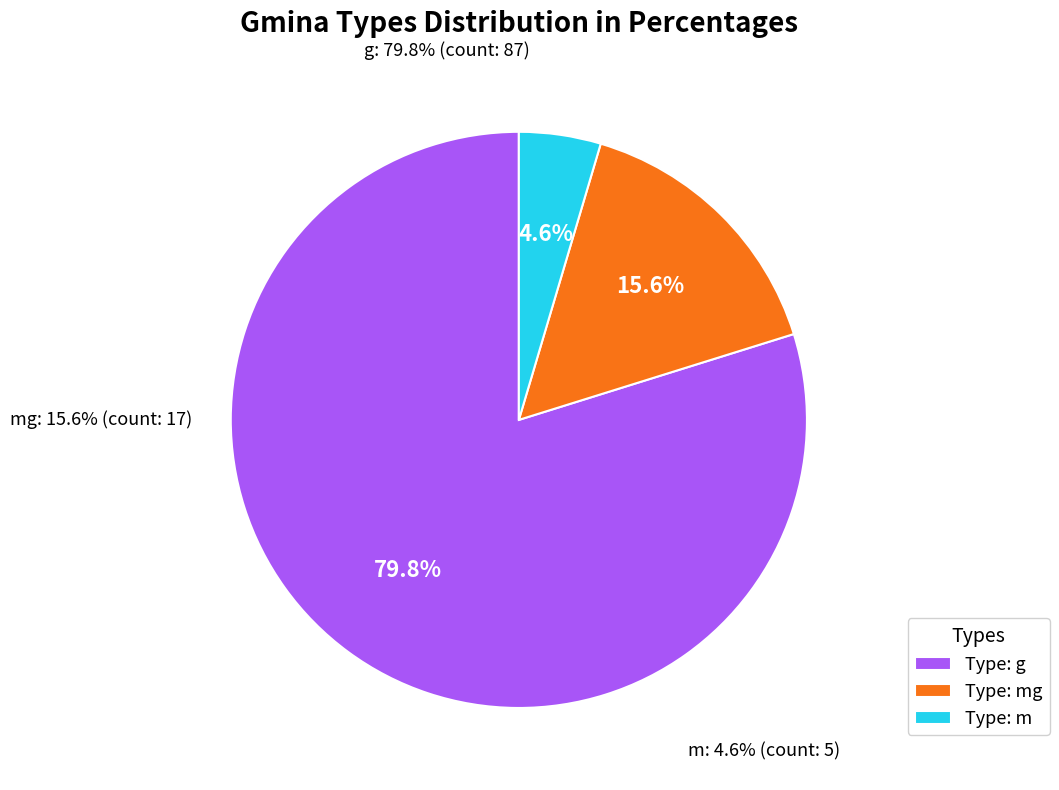

Rank the categories by value from highest to lowest.

g, mg, m